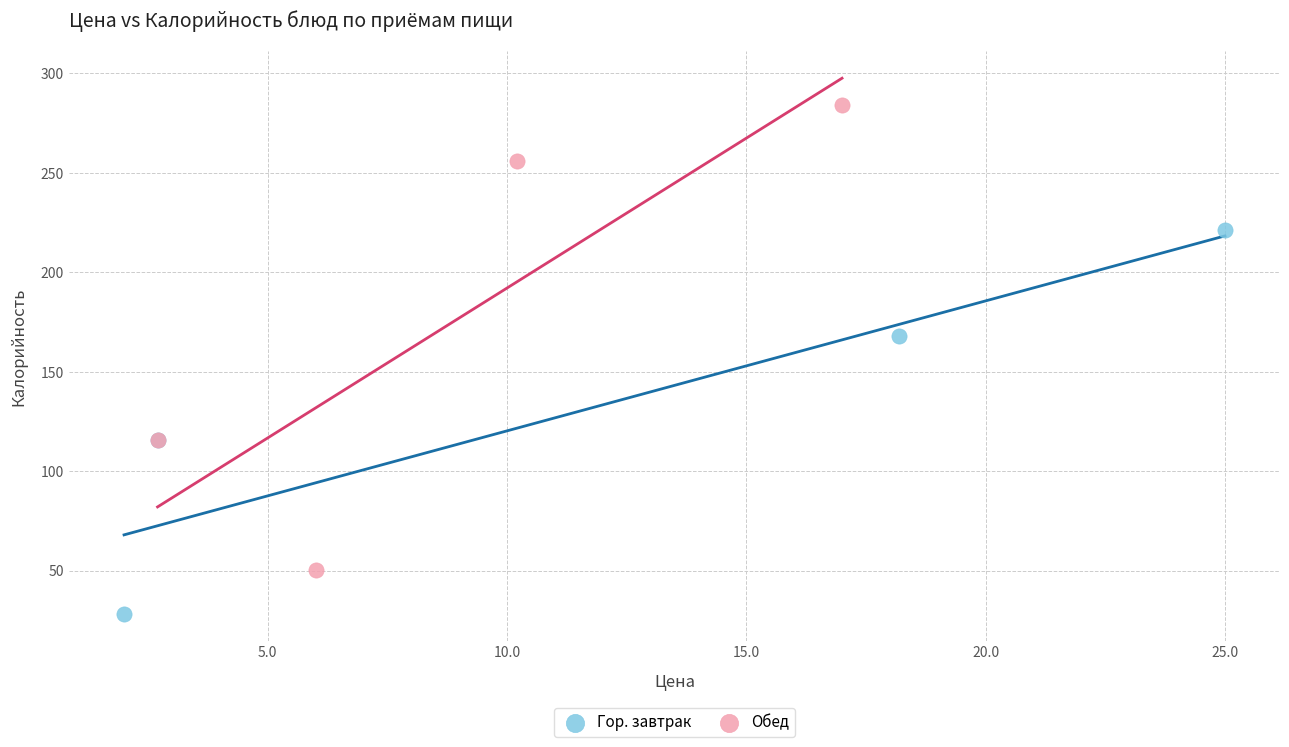

Which series reaches the maximum Y coordinate?

Обед